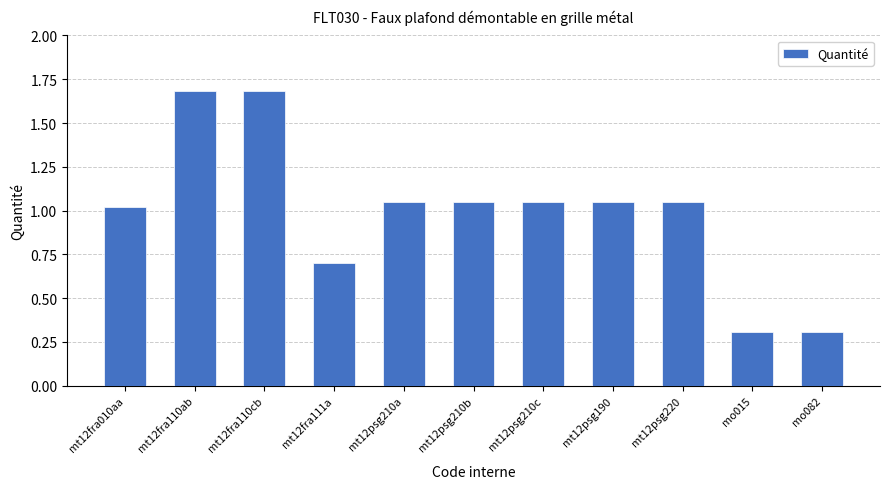

What is the smallest value displayed?

0.3